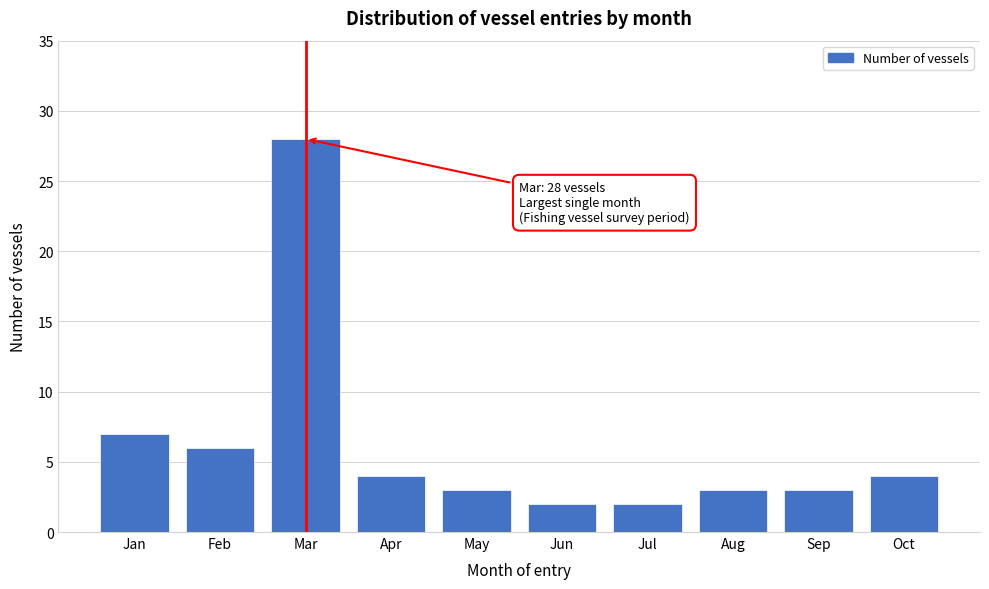

Reading right to left, extract all data points from this chart.

Oct=4	Sep=3	Aug=3	Jul=2	Jun=2	May=3	Apr=4	Mar=28	Feb=6	Jan=7